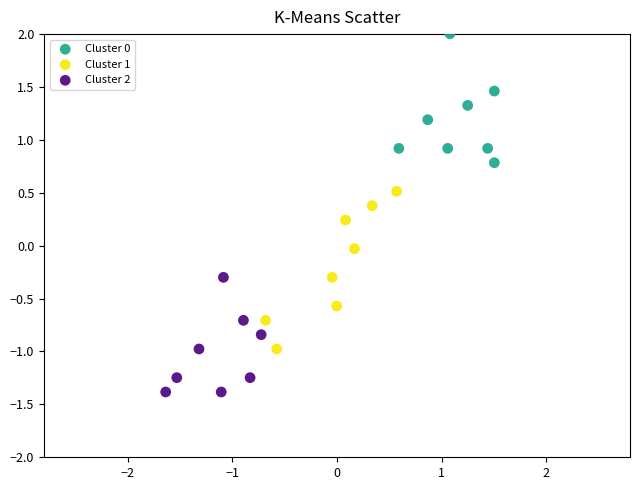

Which series contains the lowest Y value?

Cluster 2